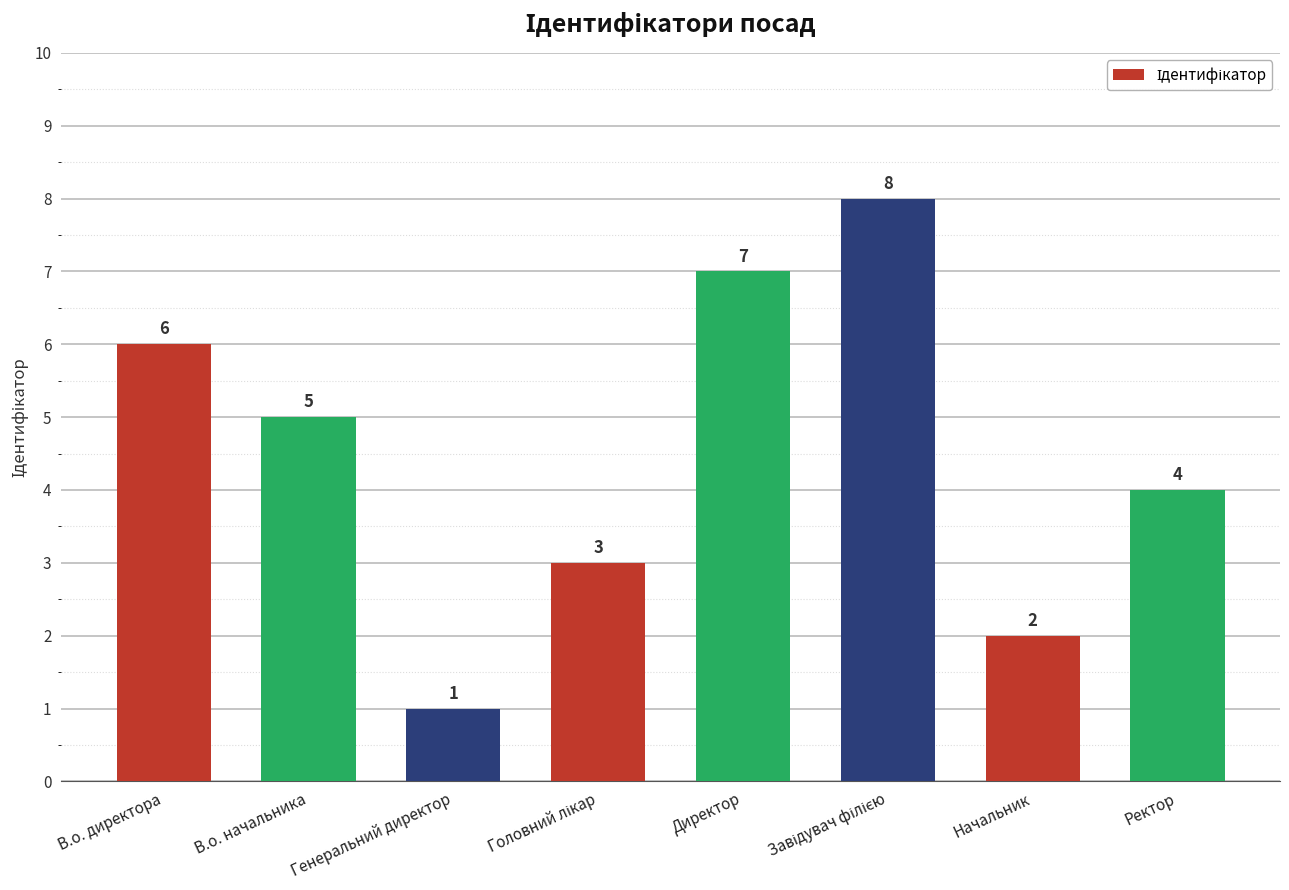

Reading right to left, what are all the values shown in this chart?

4	2	8	7	3	1	5	6